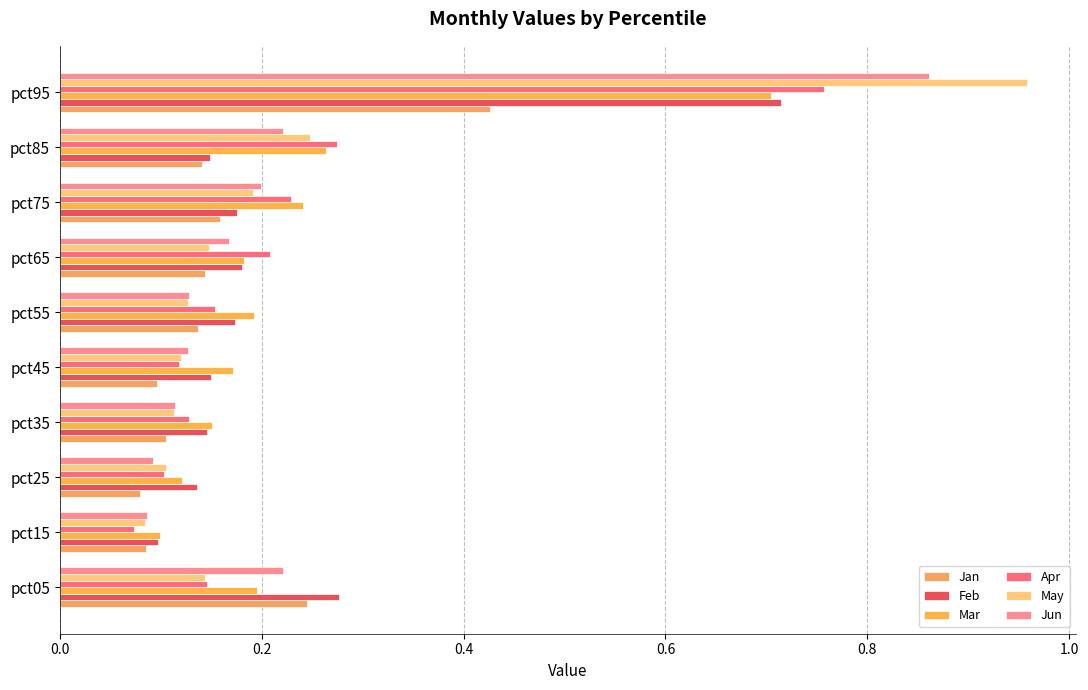

Count the number of data series in this chart.

6